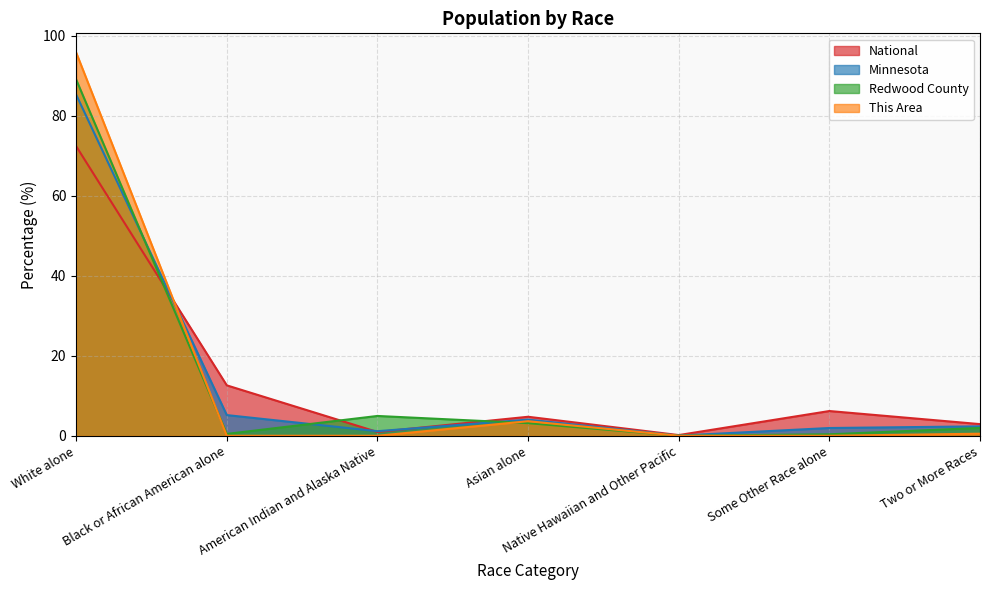

The This Area series shows 95.8 at White alone. True or false?

True